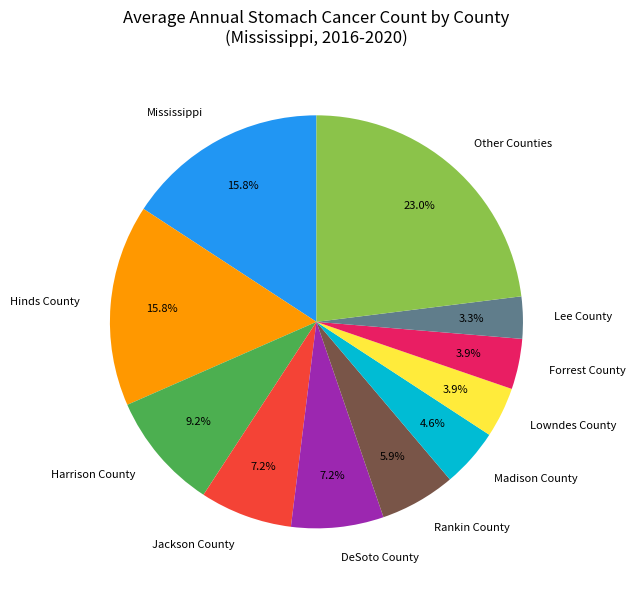

Combined, do Mississippi and Lowndes County account for over 50%?

No